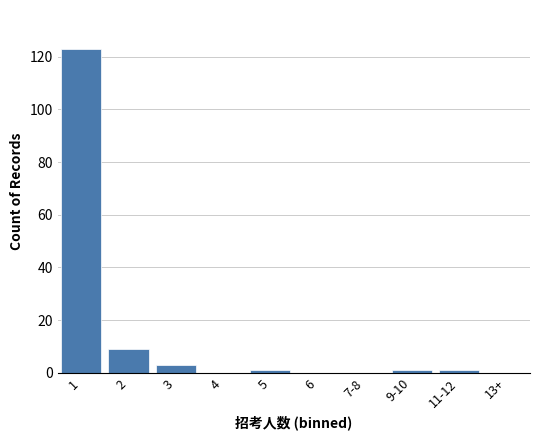

Reading right to left, extract all data points from this chart.

13+=0	11-12=1	9-10=1	7-8=0	6=0	5=1	4=0	3=3	2=9	1=123